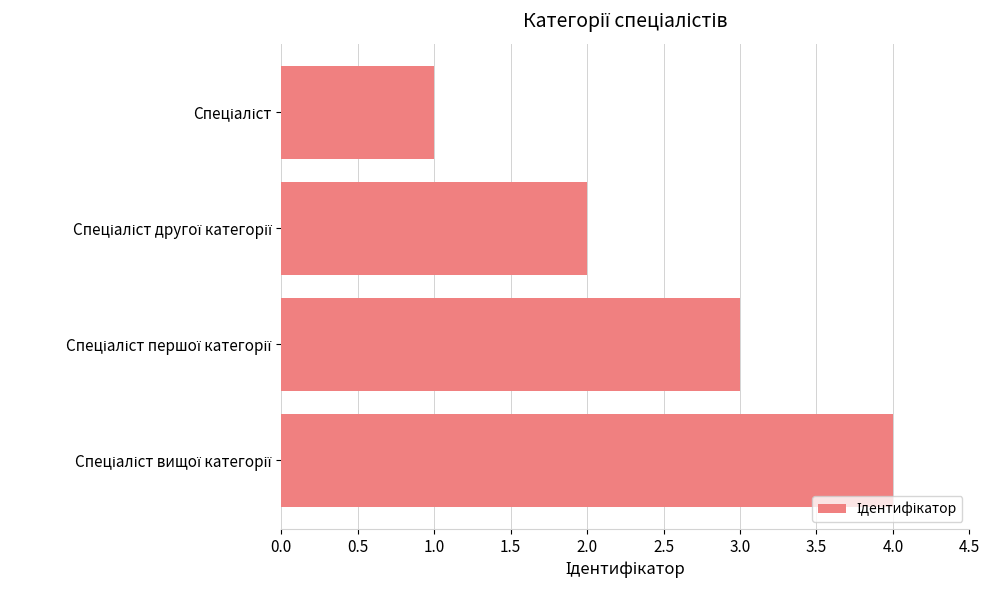

What is the difference between the maximum and minimum values?

3